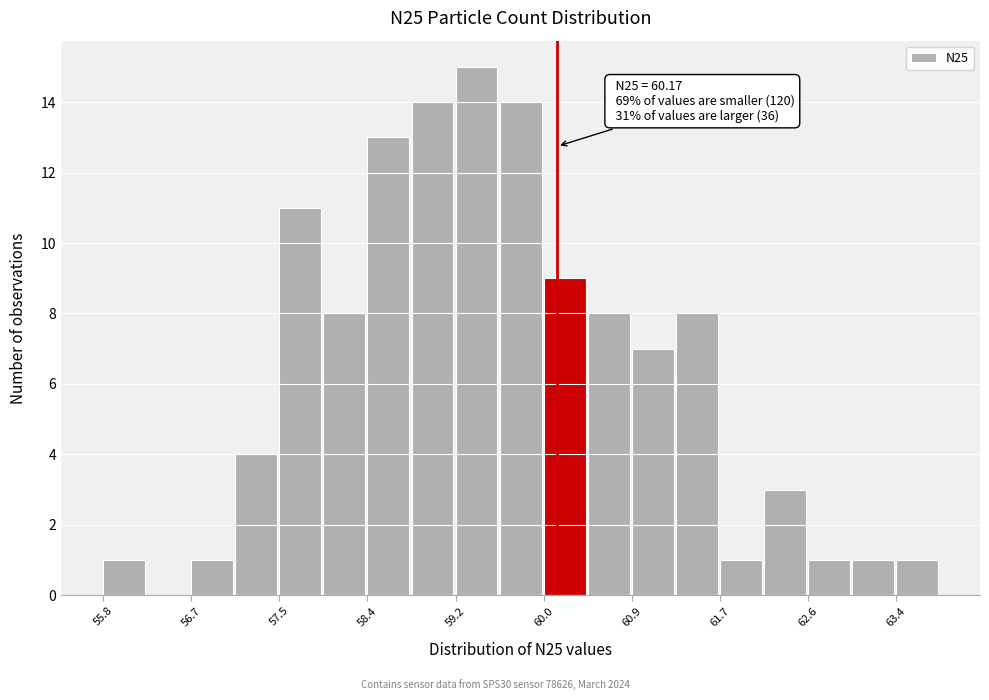

Over which range of the x-axis is the bar tallest?

59.20 to 59.62